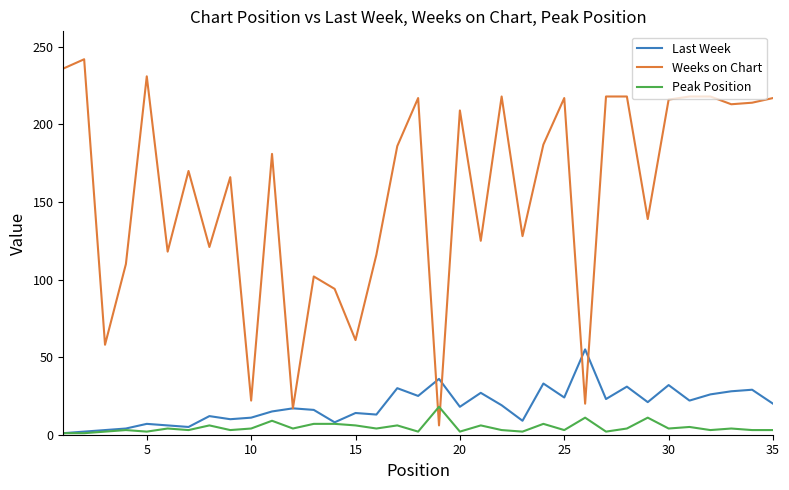

Which series has the largest total across all categories?

Weeks on Chart